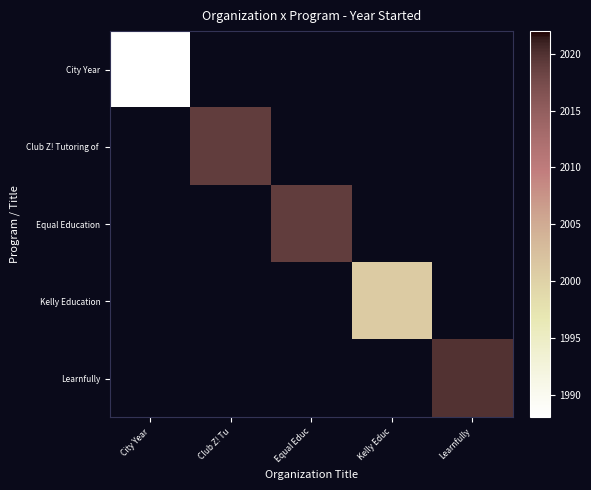

How many distinct data groups are displayed?

5